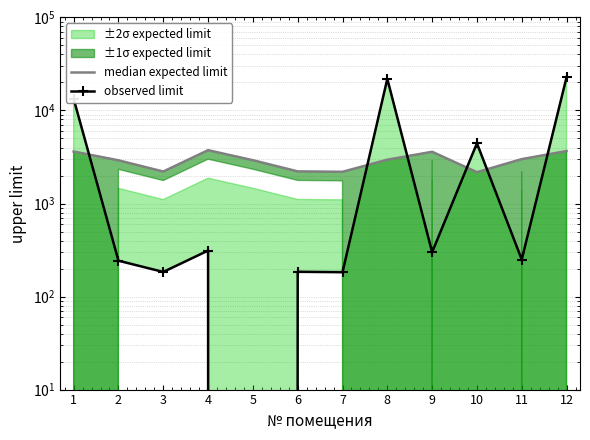

What is the sum of all observed limit values?

64103.8